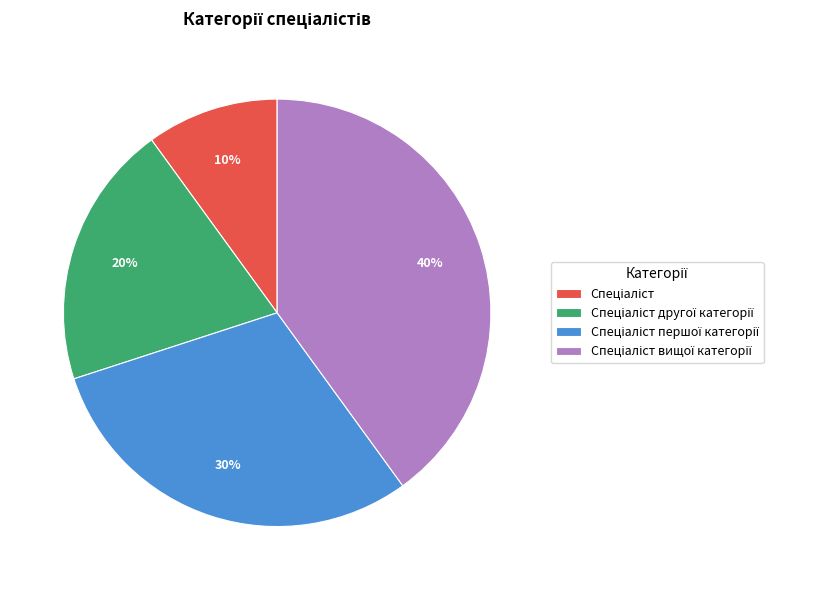

Does any single category account for the majority?

No